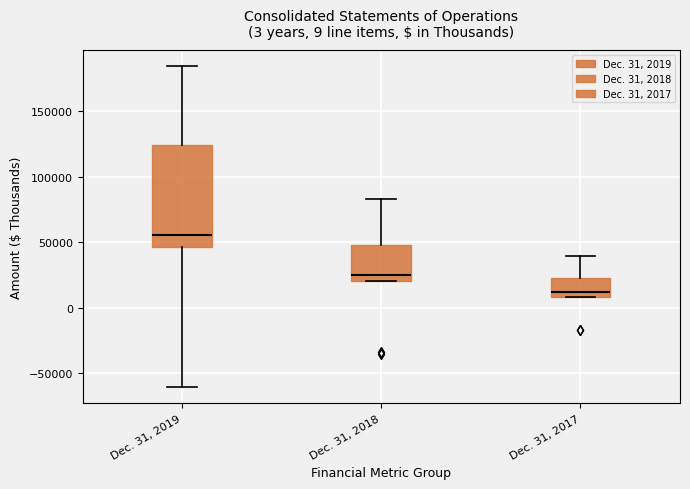

Which box is the tallest, from its lower edge to its upper edge?

Dec. 31, 2019